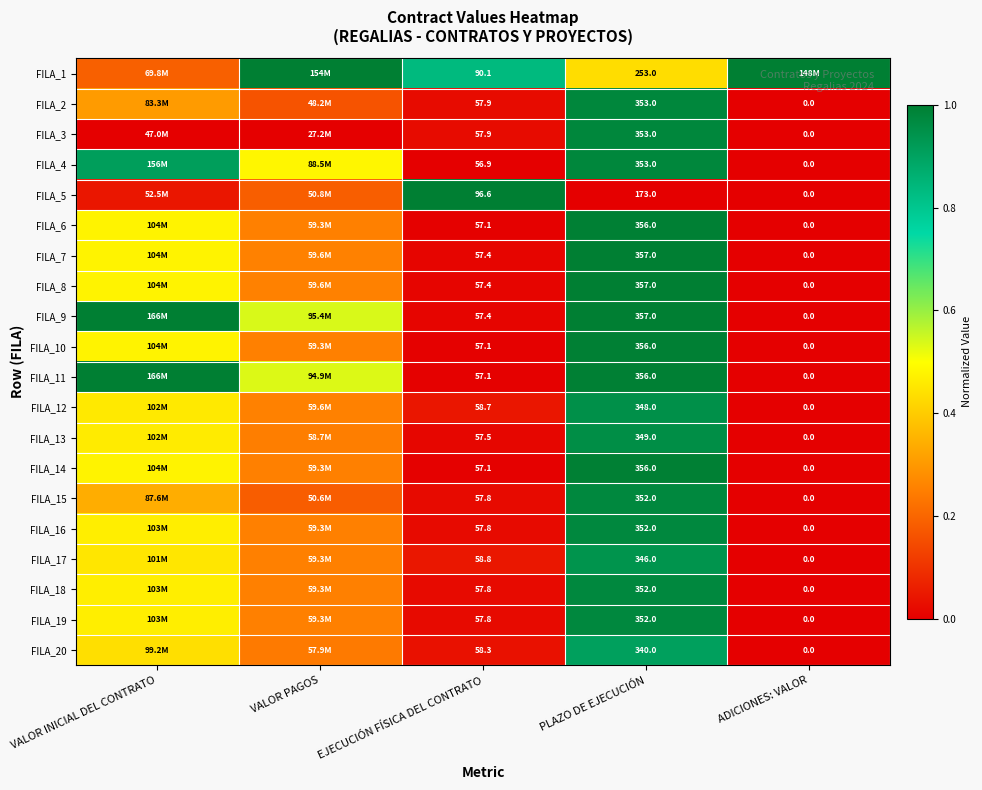

The FILA_13 series shows 0.5 at VALOR INICIAL DEL CONTRATO. True or false?

True